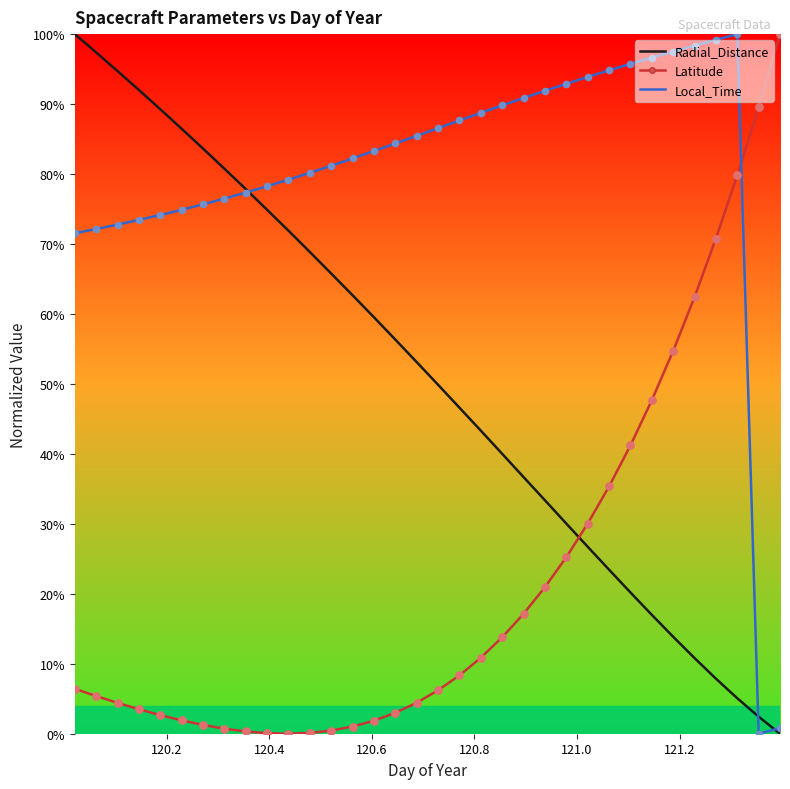

Which series has the largest total across all categories?

Local_Time